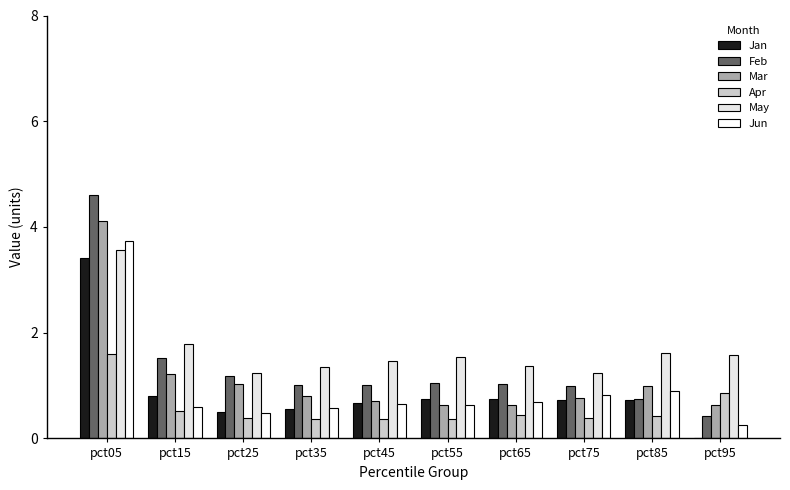

The Mar series shows 0.6 at pct55. True or false?

True